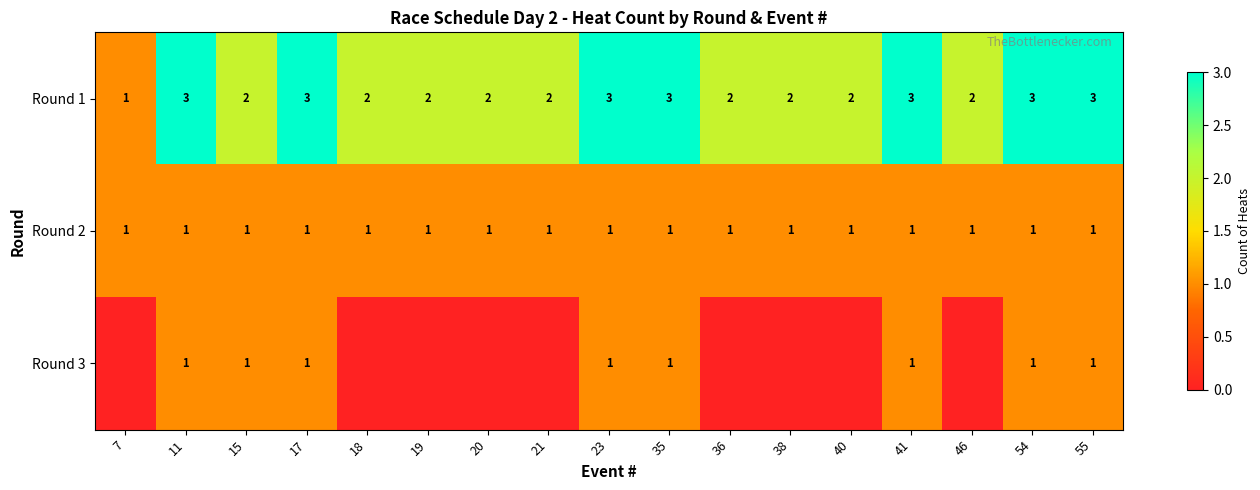

At which category is the sum across all series the highest?

11